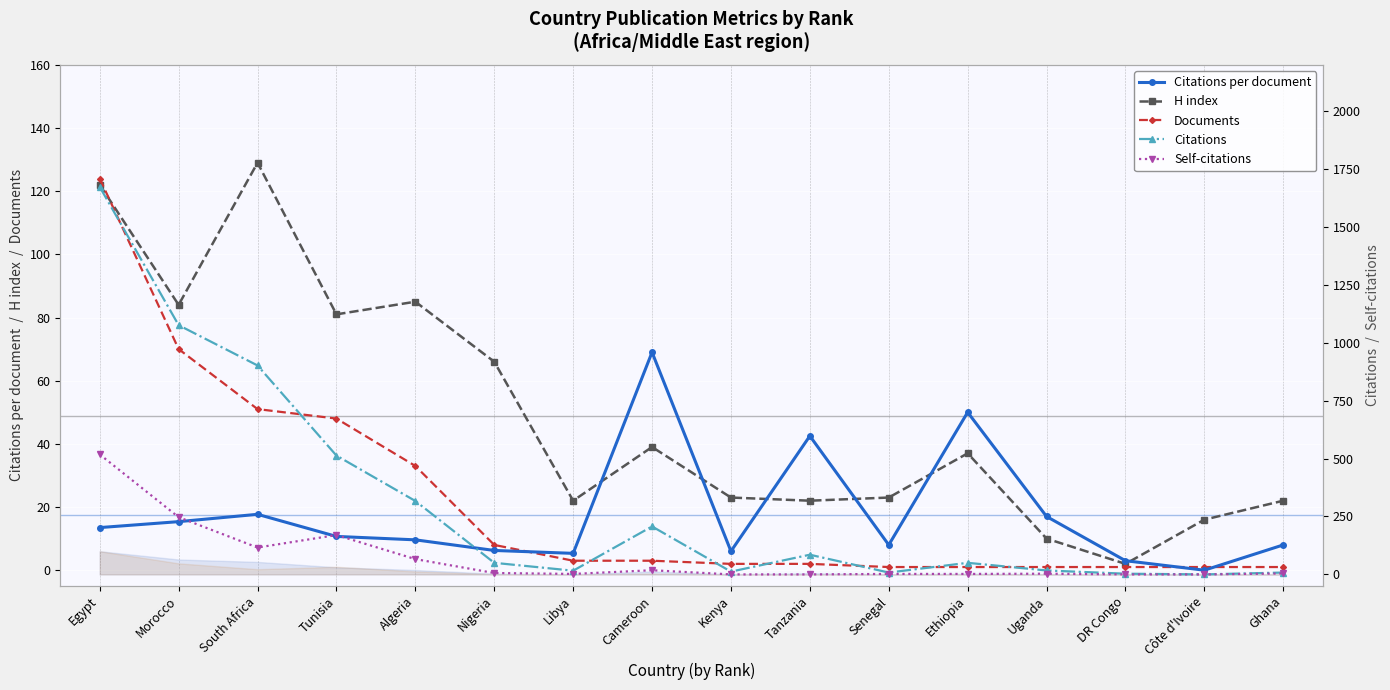

What is the total value across all series at DR Congo?

9.0